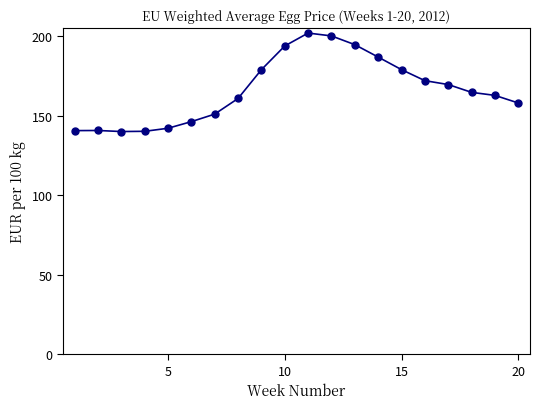

What is the smallest value displayed?

140.1